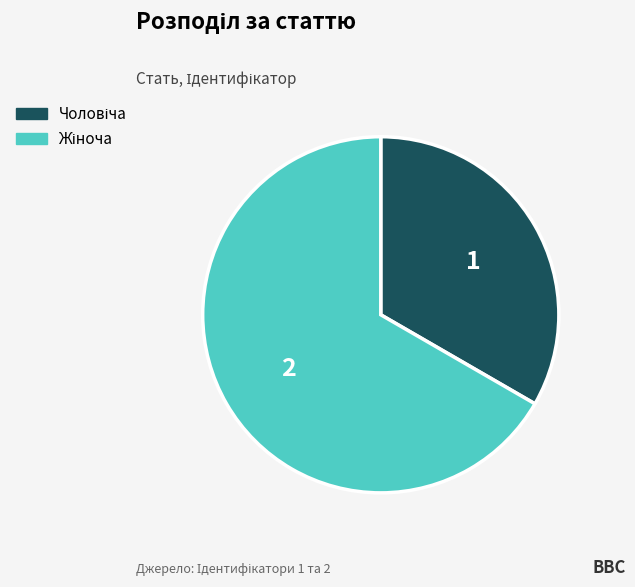

Is there a majority slice in this chart?

Yes